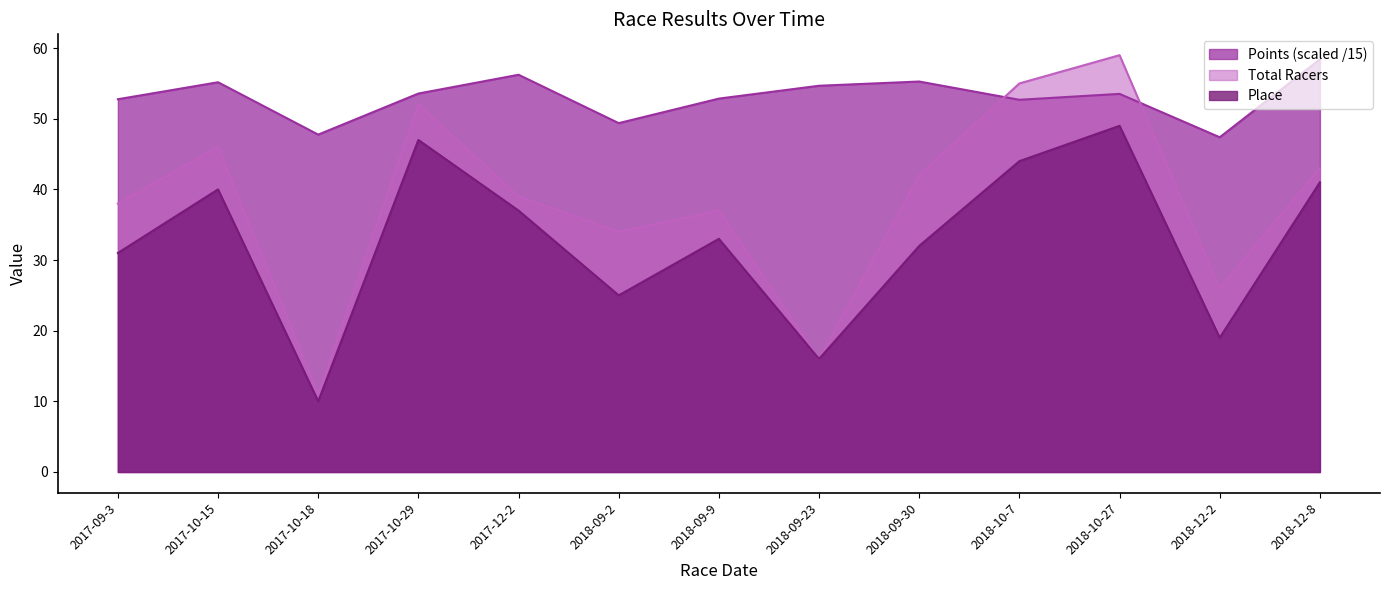

What is the label of the 7th point from the right?

2018-09-9